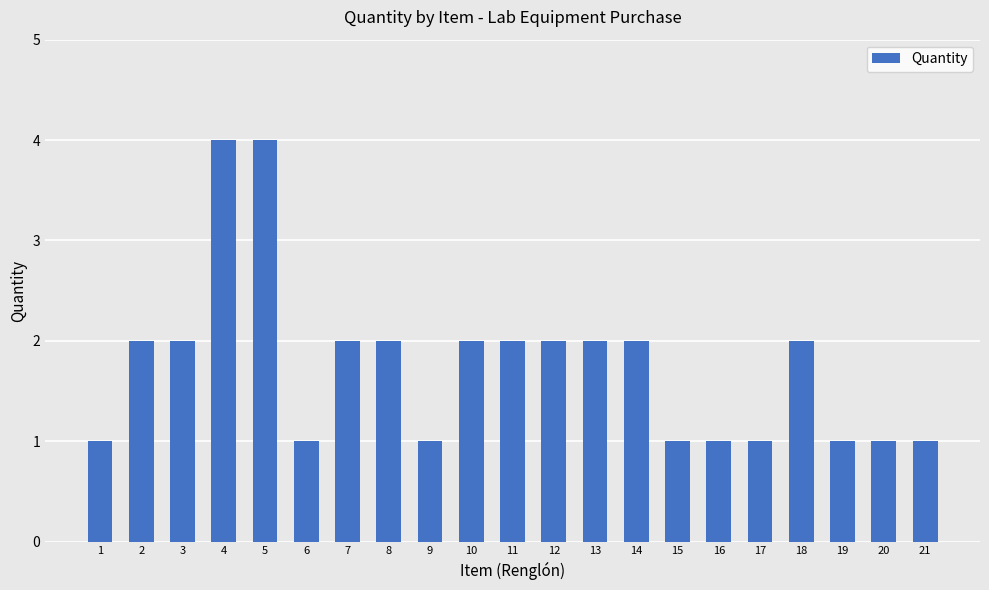

What is the ratio of the value at 1 to the value at 11?

0.5